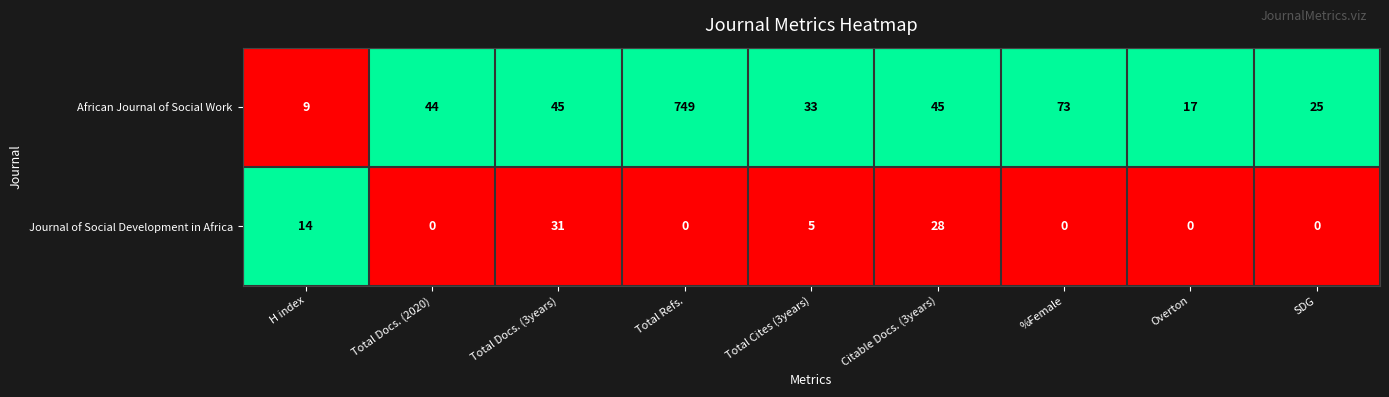

What is the difference between the highest and lowest values at Total Docs. (2020)?

44